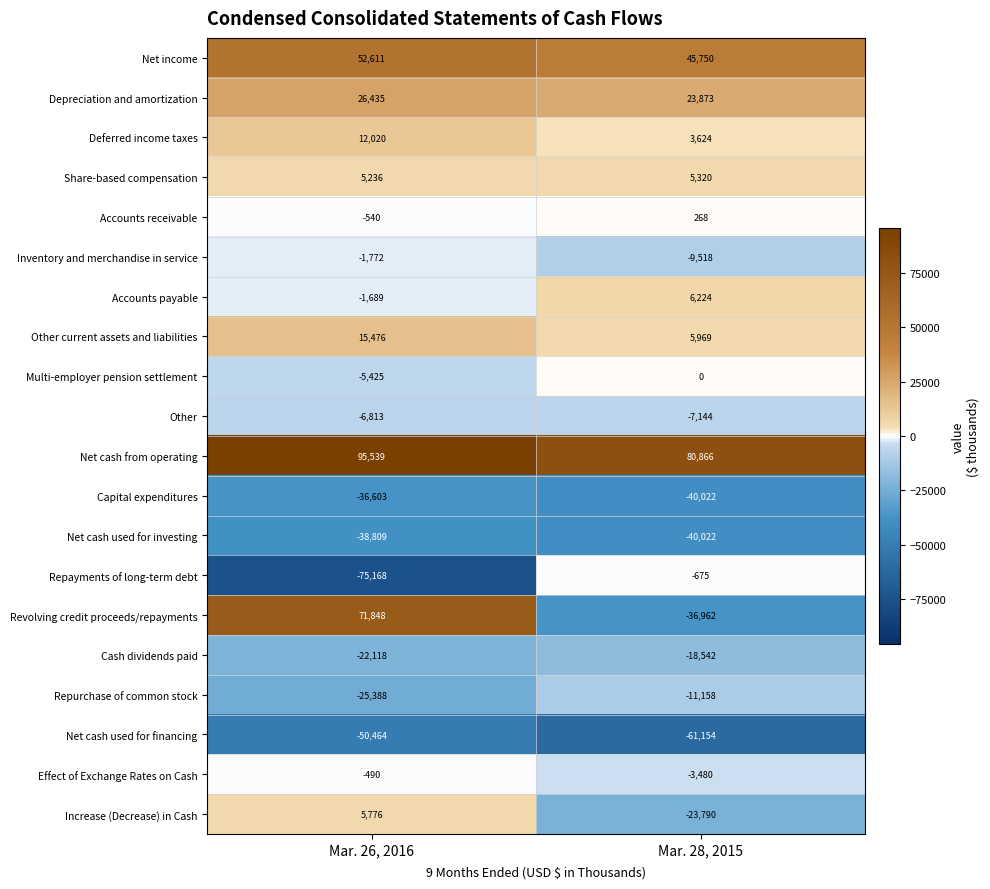

Where is Effect of Exchange Rates on Cash nearest to the value -1985?

Mar. 26, 2016